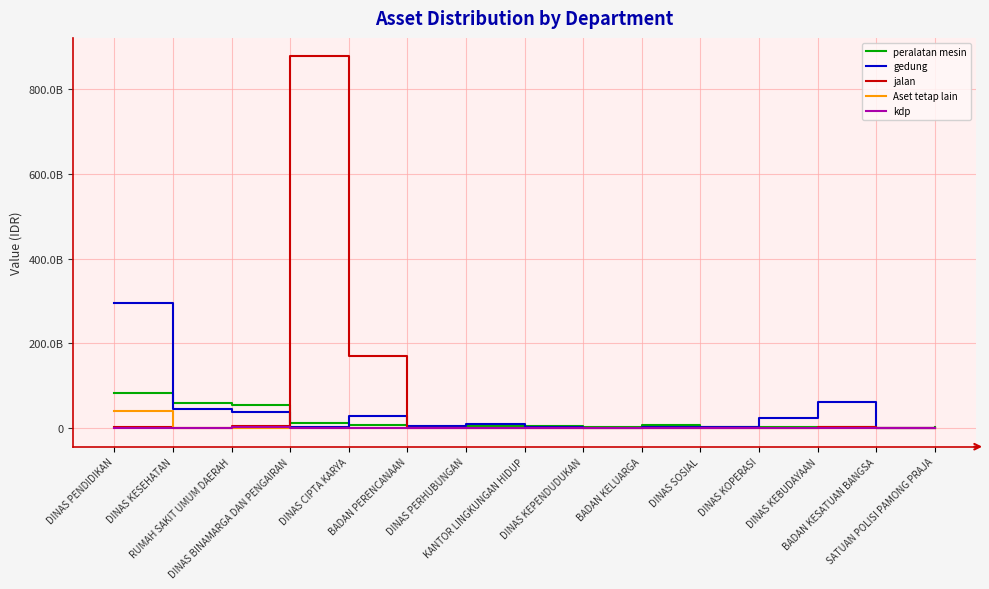

Which series has the widest spread of values?

jalan